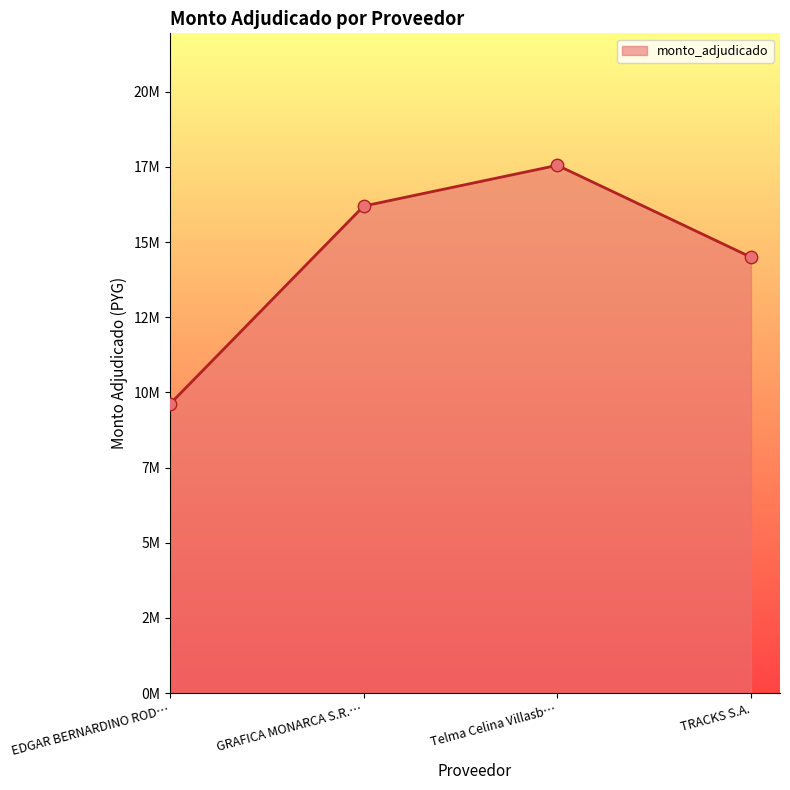

What is the change in value from GRAFICA MONARCA S.R.… to Telma Celina Villasb…?

+1354950